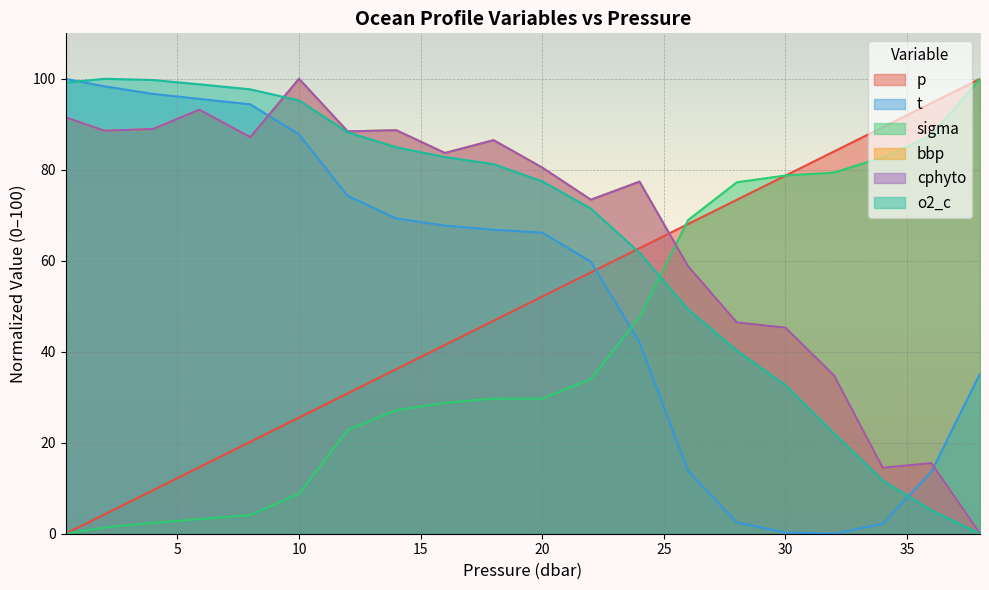

Where is p nearest to the value 50?

20